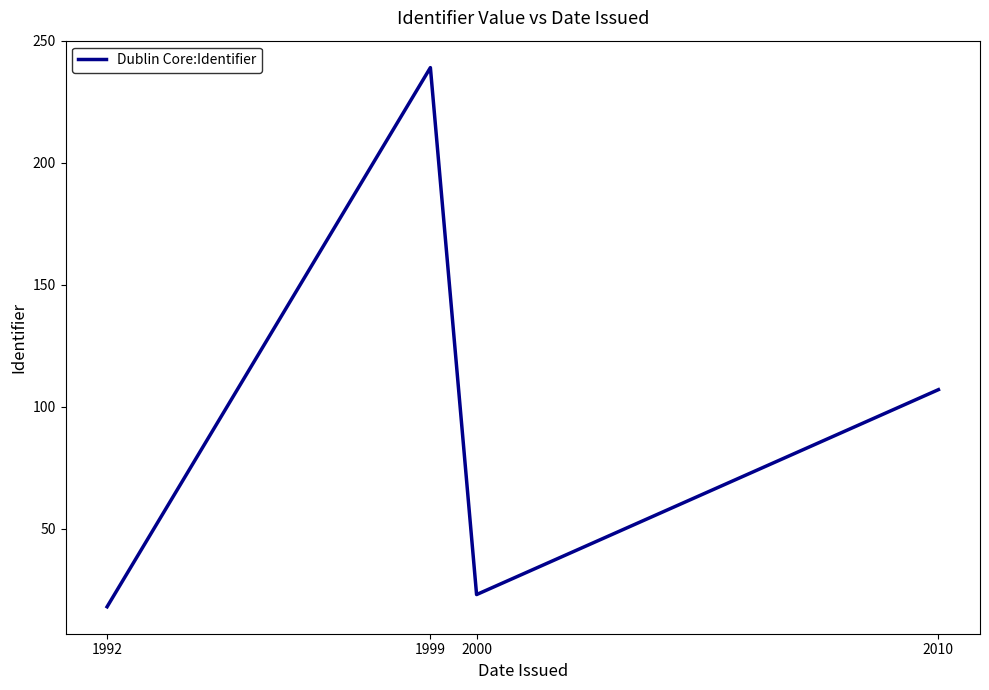

True or false: the data shows 239 at 1999.

True